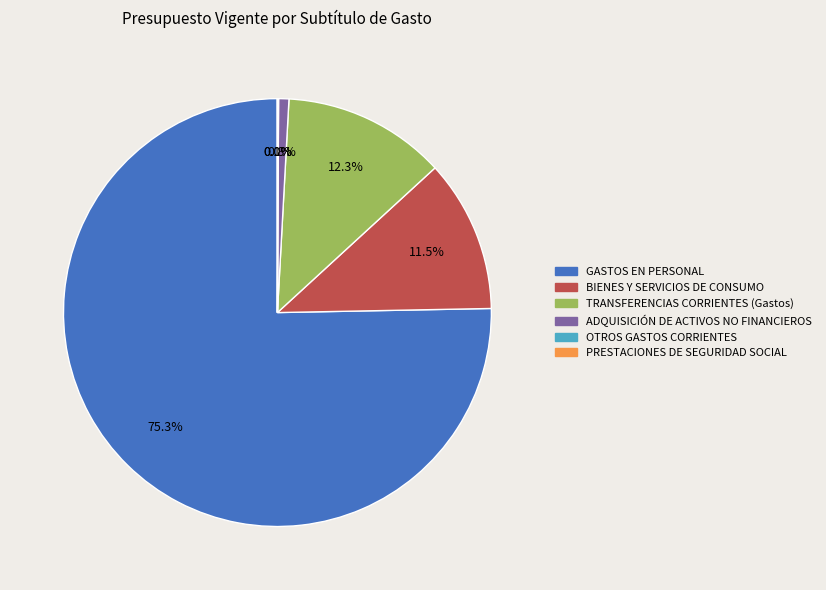

Is it true that GASTOS EN PERSONAL is 67% of the pie?

False